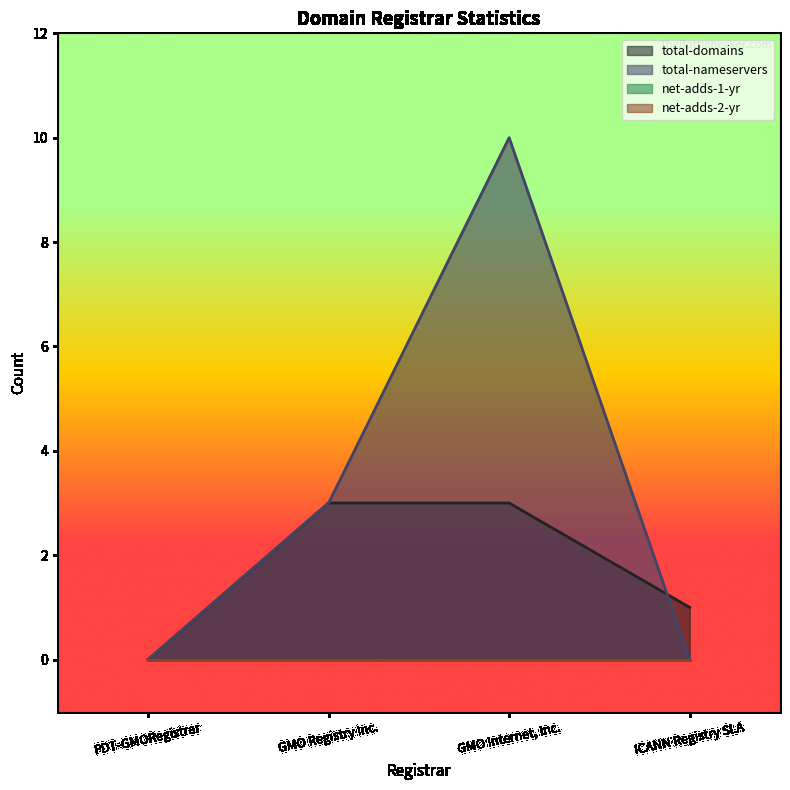

The total-domains series shows 2 at PDT-GMORegistrar. True or false?

False